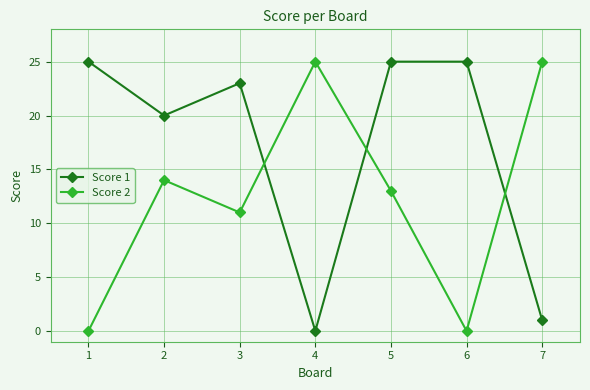

What is the value of the Score 2 point at the 7th from the left?

25